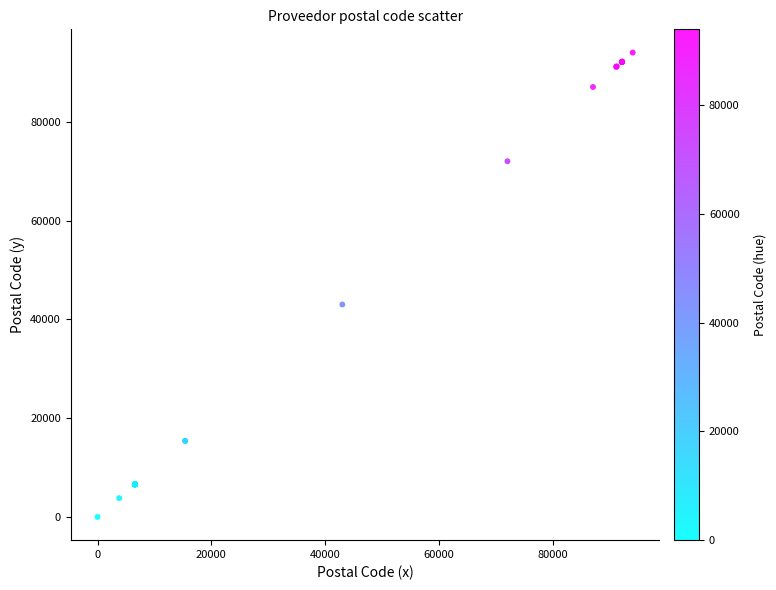

What Y value in the scatter plot is closest to 46997?

43000